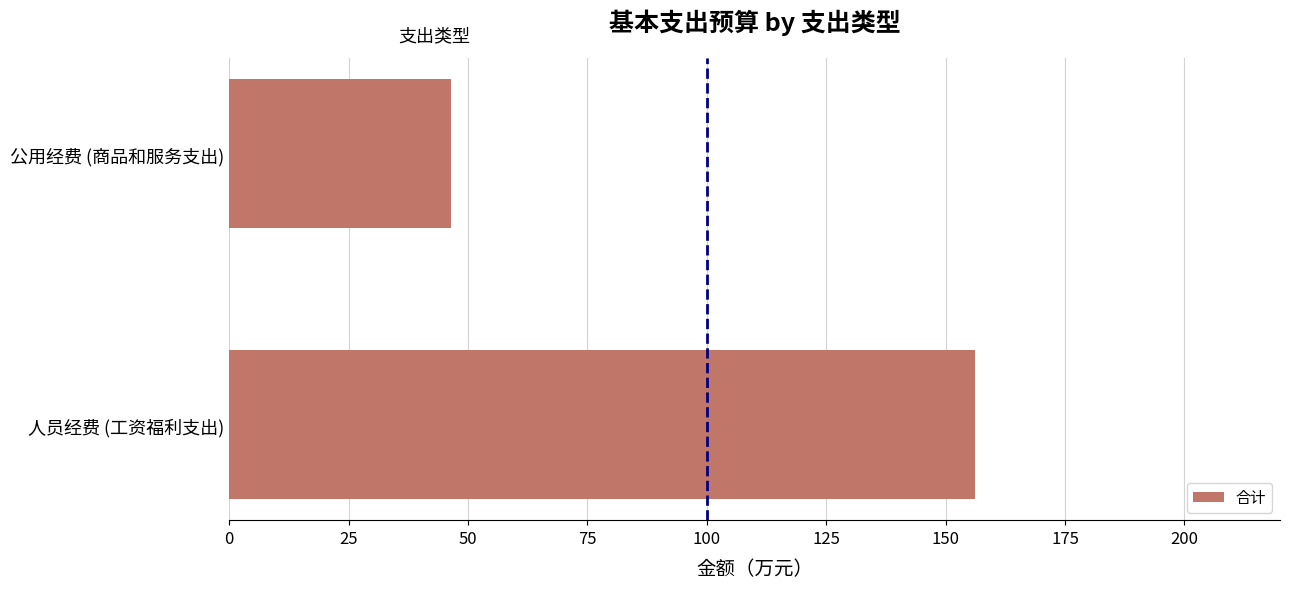

How many bars are there in total?

2